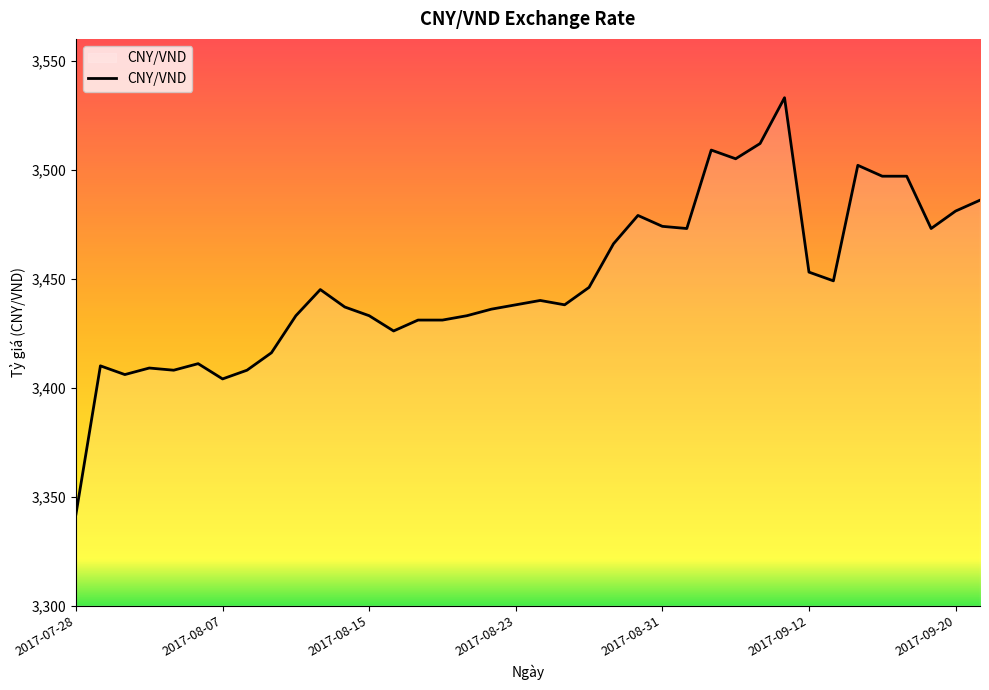

What is the difference between the maximum and minimum values?

191